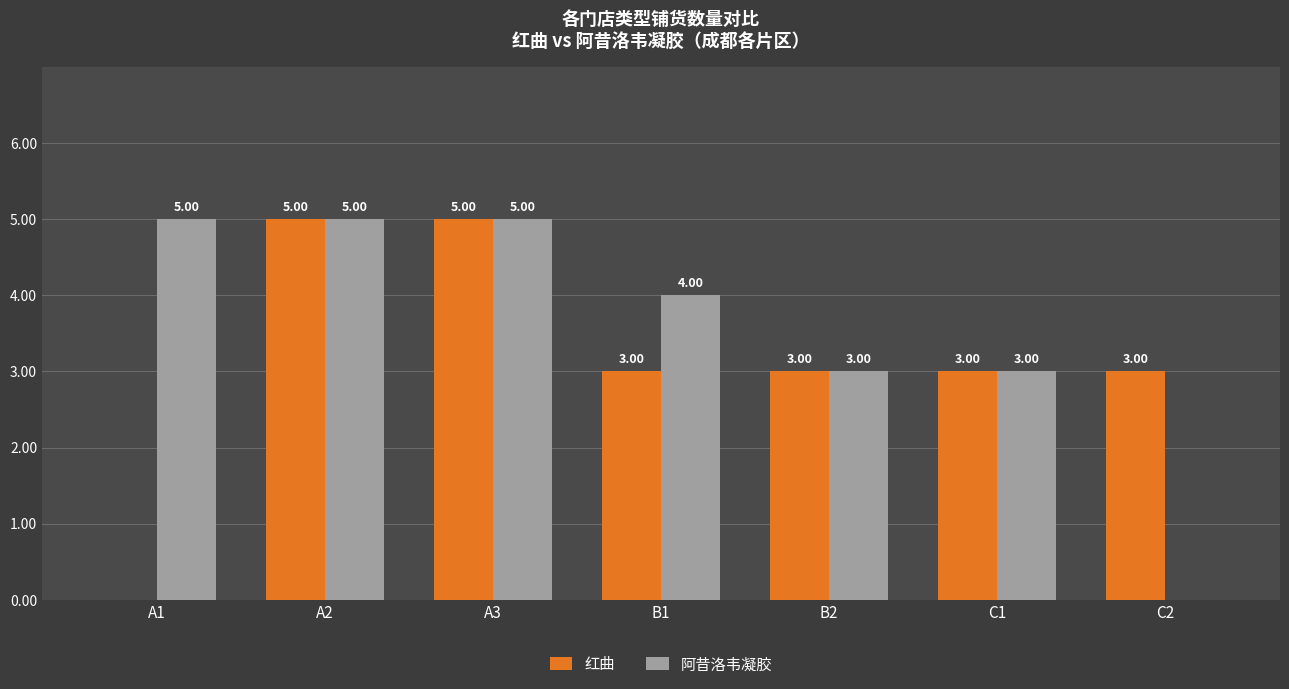

Which series changed the most between B2 and C2?

阿昔洛韦凝胶